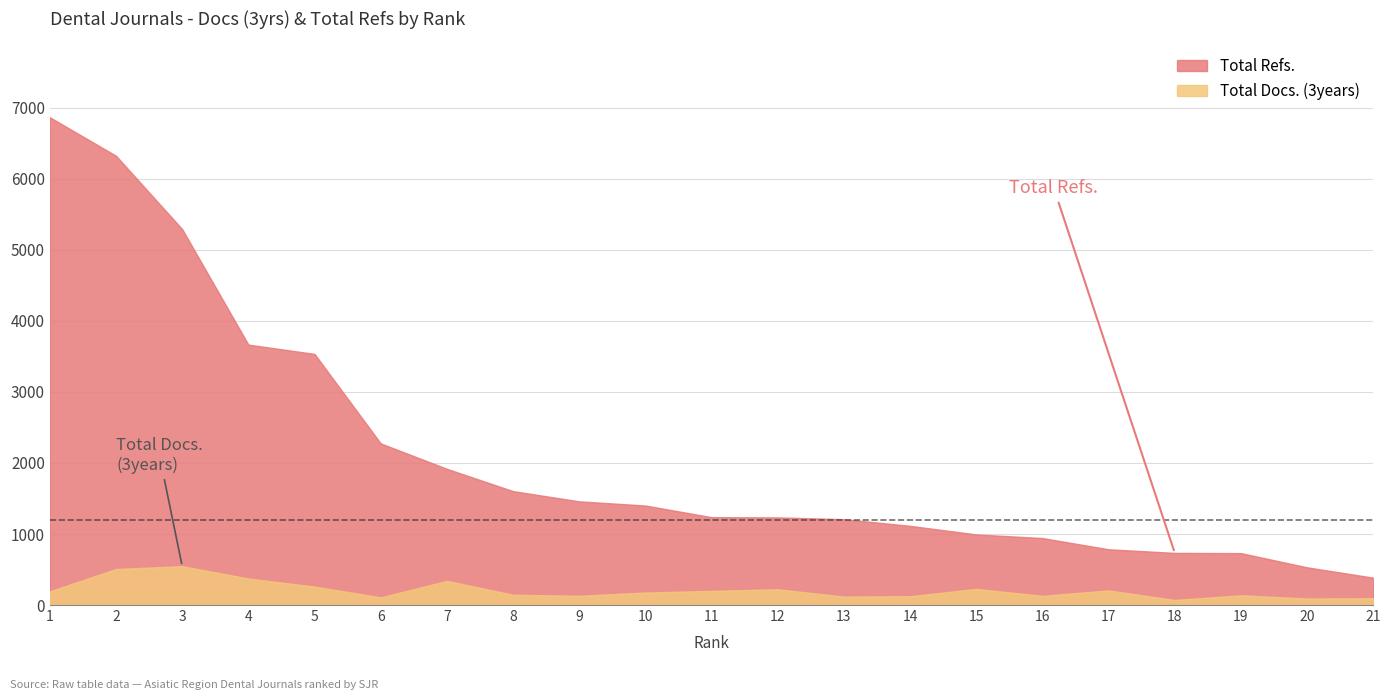

True or false: Total Docs. (3years) has a value of 20 at 18.

False